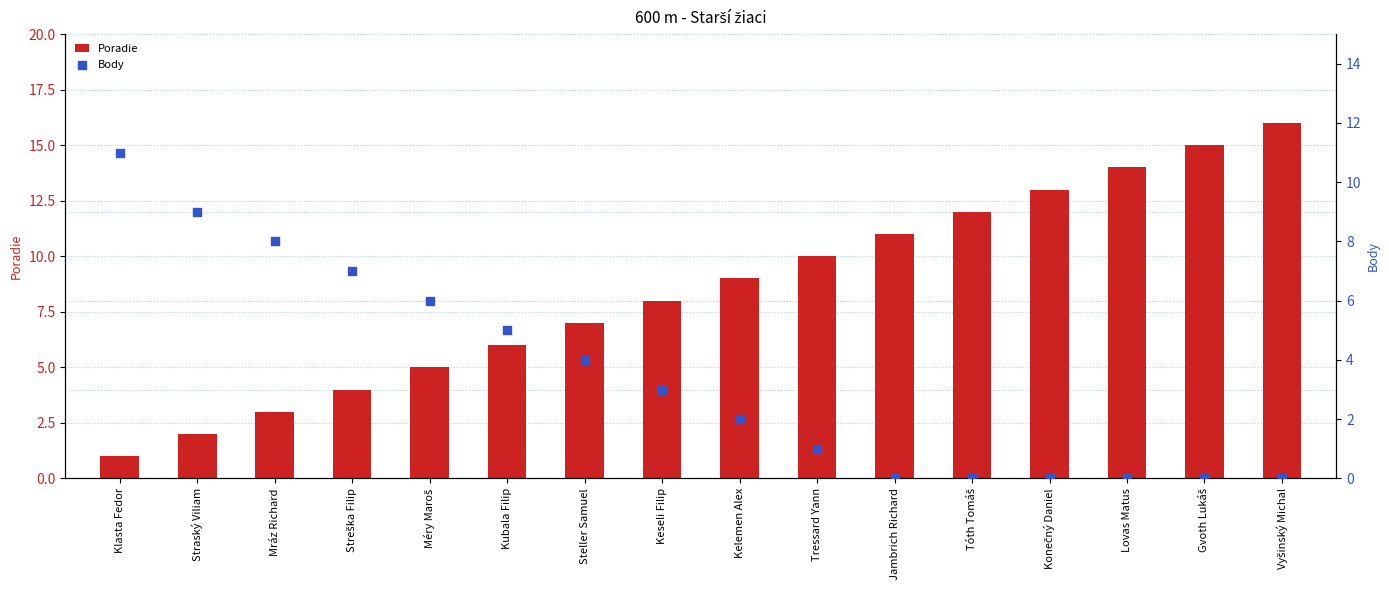

What are all the series names shown in the legend?

Poradie, Body